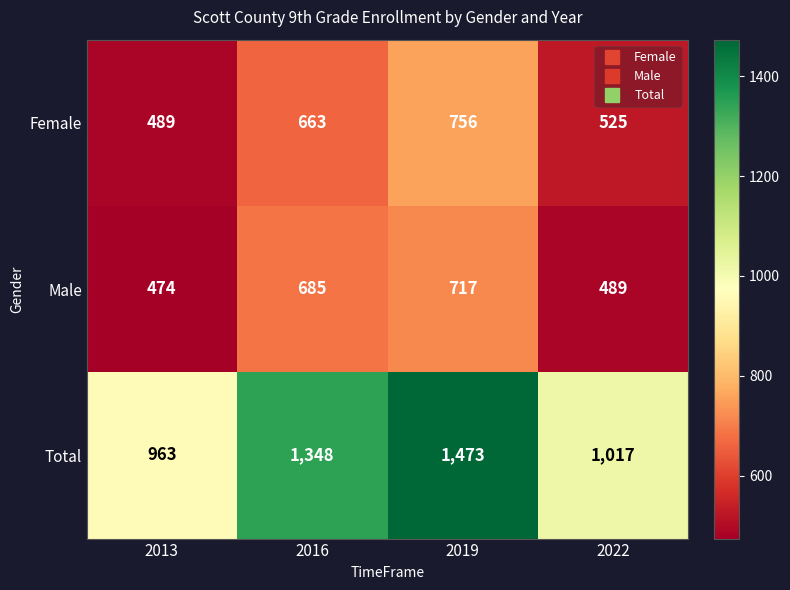

Reading left to right, extract all data points from this chart.

Female: 489	663	756	525
Male: 474	685	717	489
Total: 963	1348	1473	1017